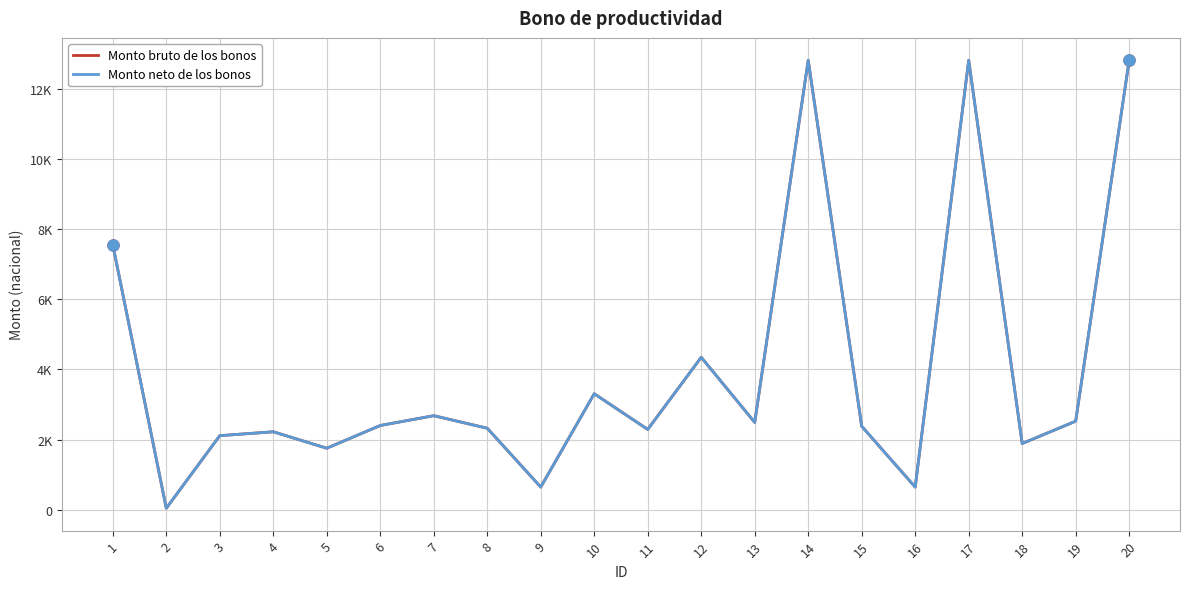

The Monto neto de los bonos series shows 12811 at 20. True or false?

True